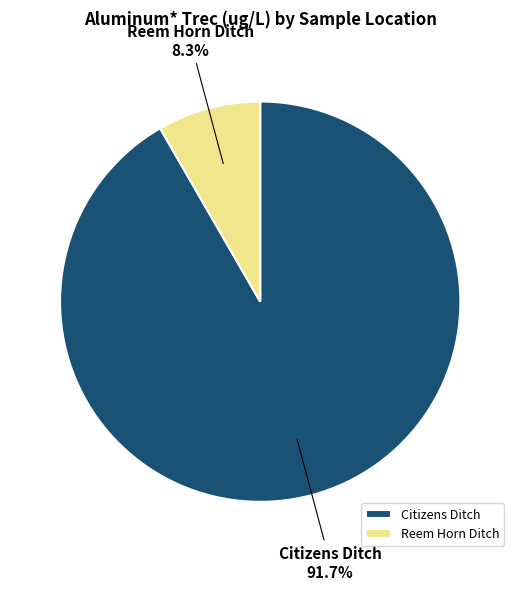

Which slice is the largest?

Citizens Ditch